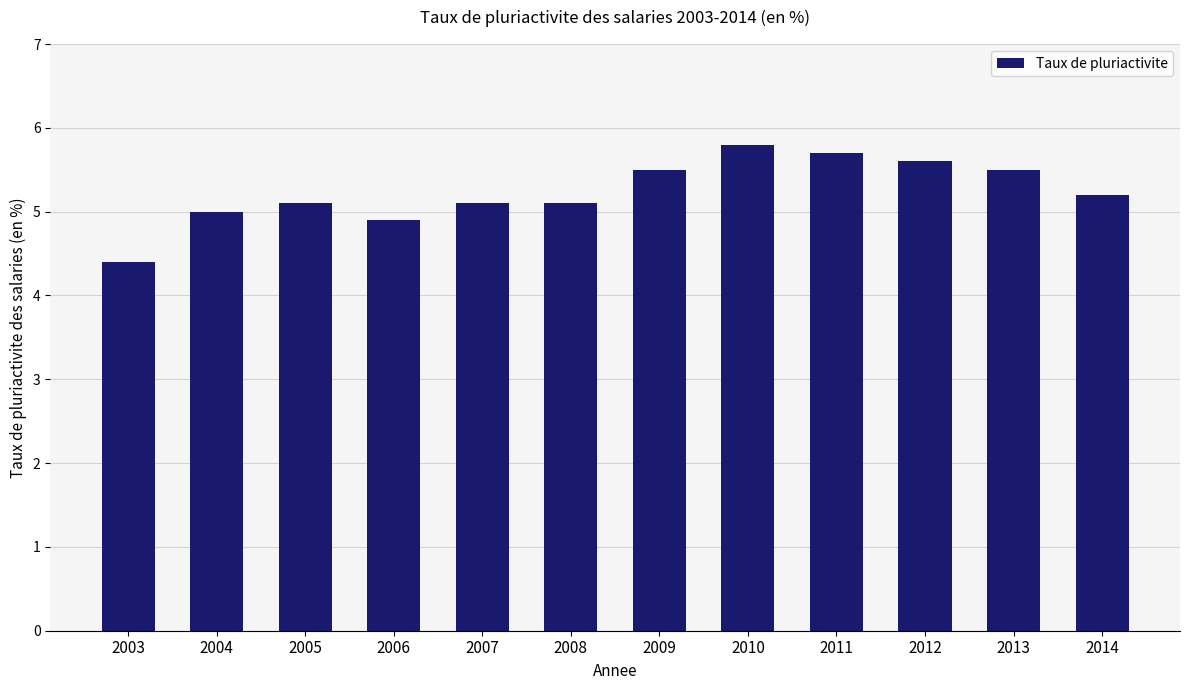

Read the value at 2006.

4.9